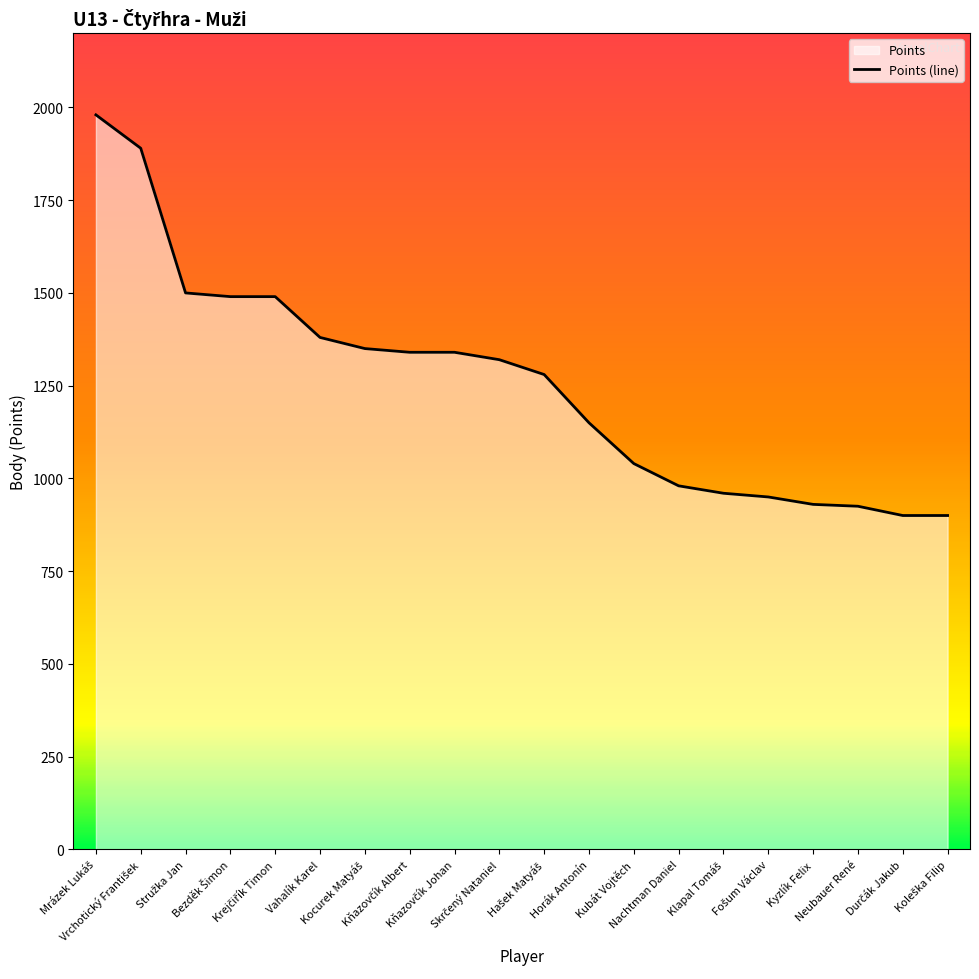

Reading right to left, what are all the values shown in this chart?

900	900	925	930	950	960	980	1040	1150	1280	1320	1340	1340	1350	1380	1490	1490	1500	1890	1980